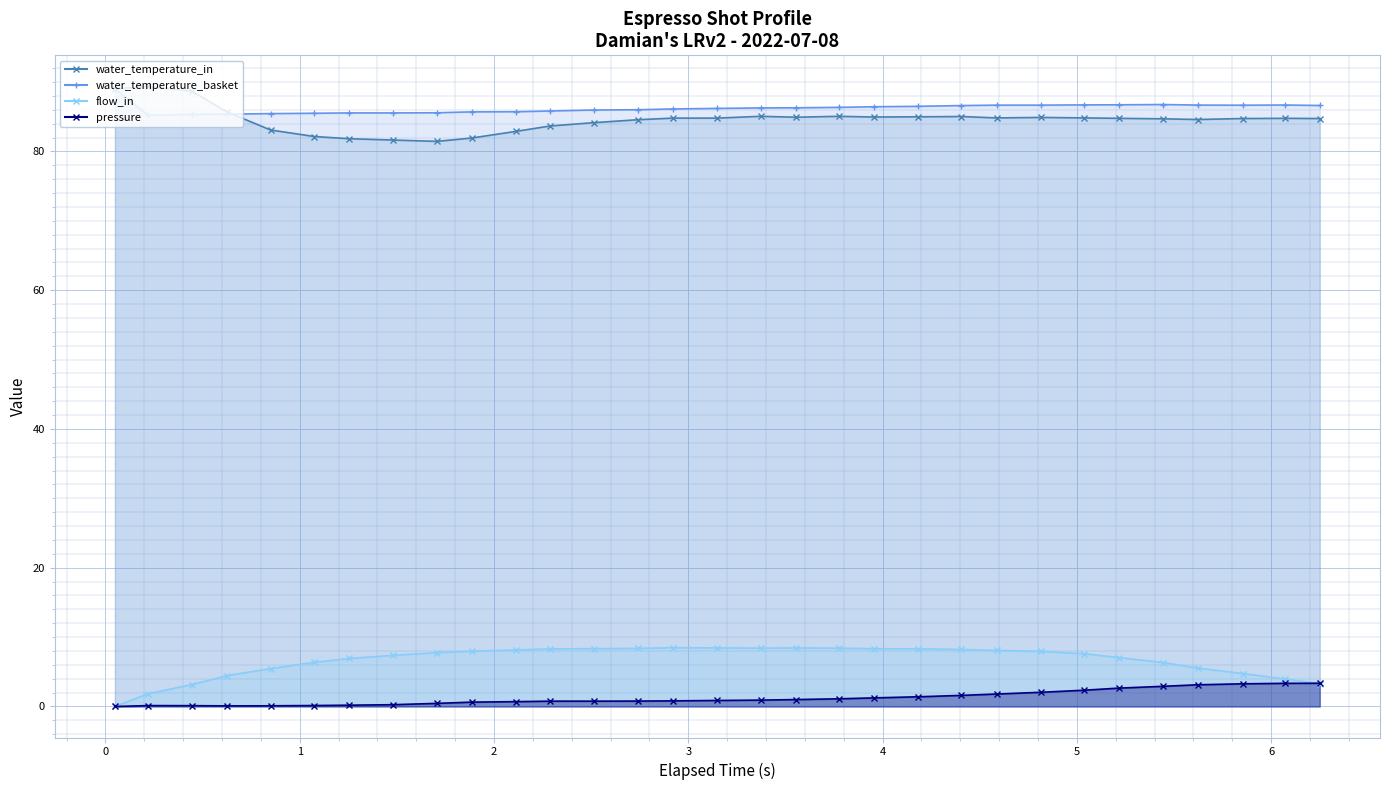

True or false: water_temperature_in and flow_in cross at least once.

False